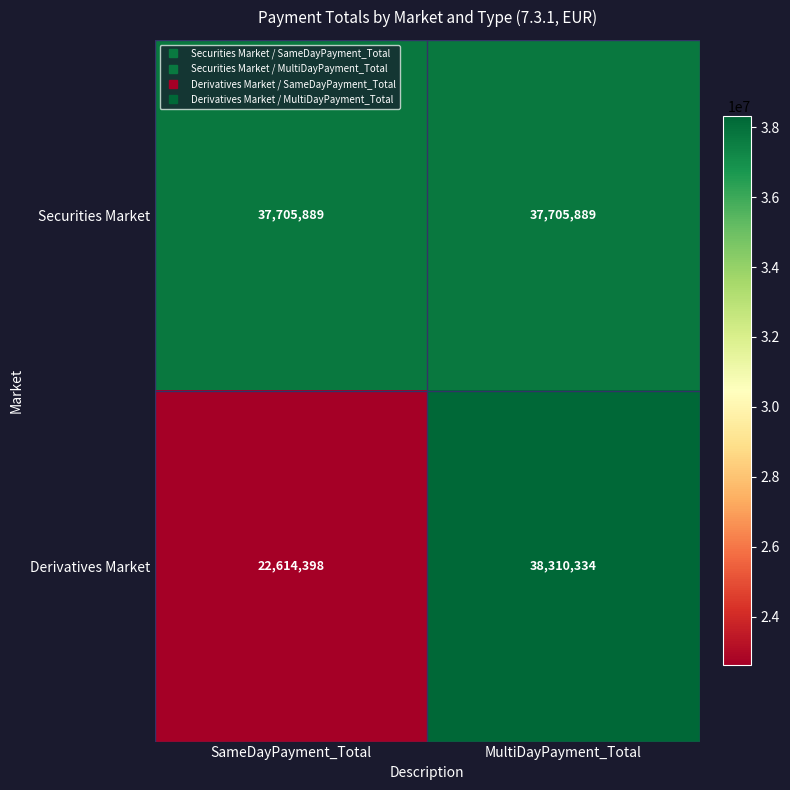

List the series in order of their peak value, highest first.

Derivatives Market, Securities Market